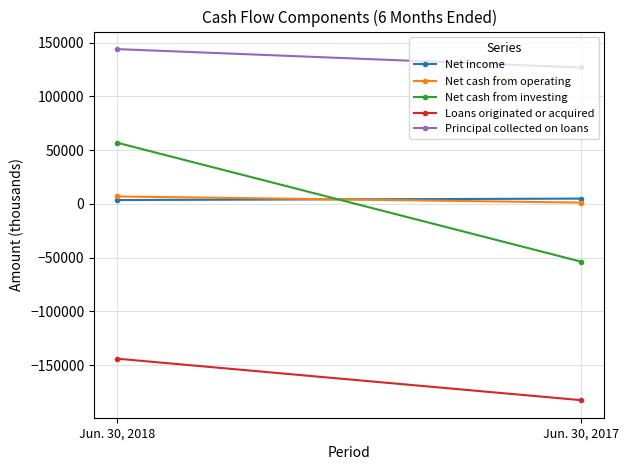

Where is Net cash from investing nearest to the value 1513?

Jun. 30, 2018